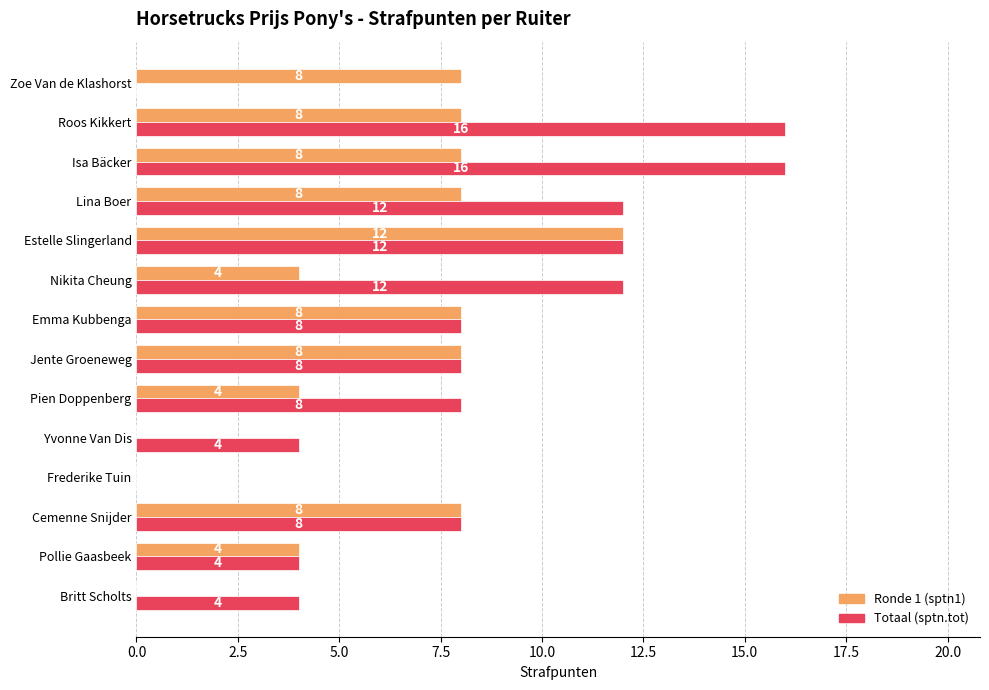

What is the total value across all series at Emma Kubbenga?

16